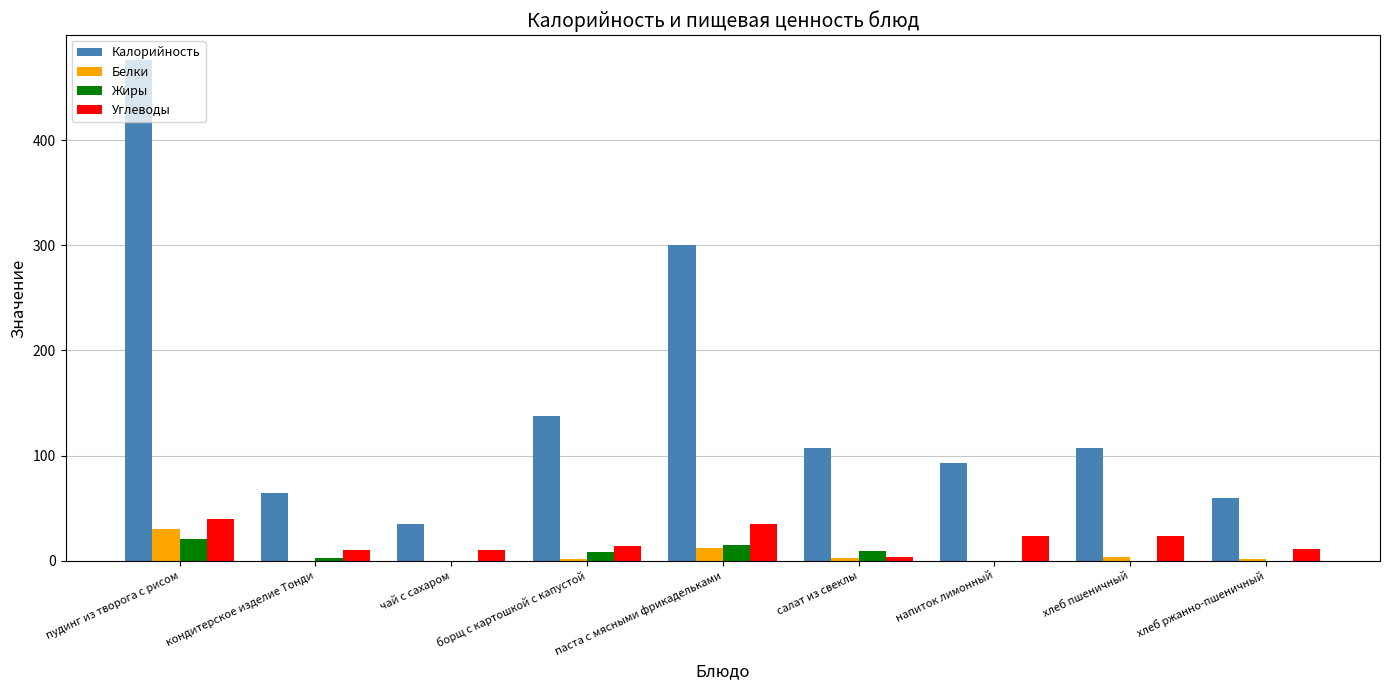

Which series has the largest total across all categories?

Калорийность